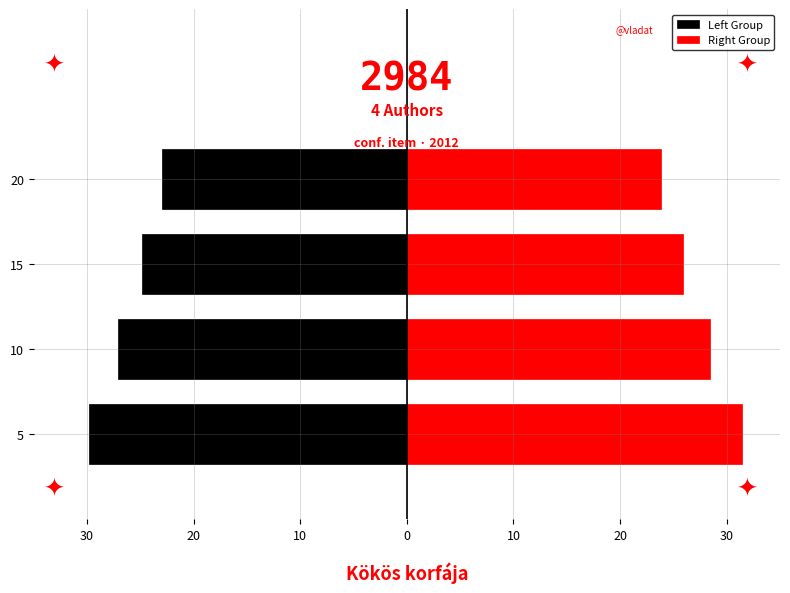

What is the sum of all Left Group values?

-104.8